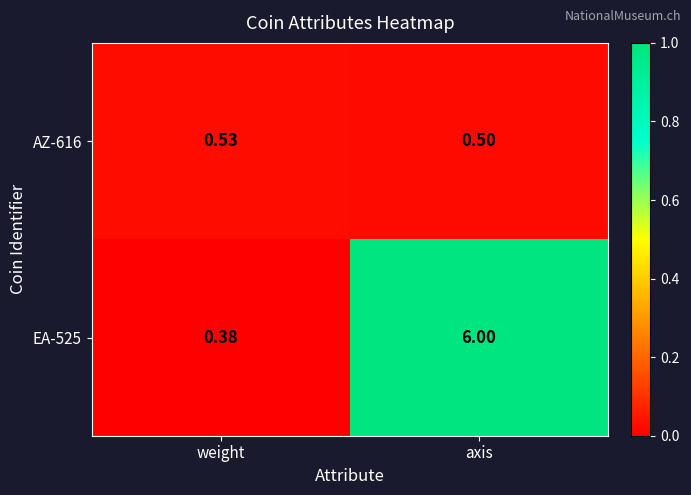

List the labels in order of AZ-616 value, largest first.

weight, axis